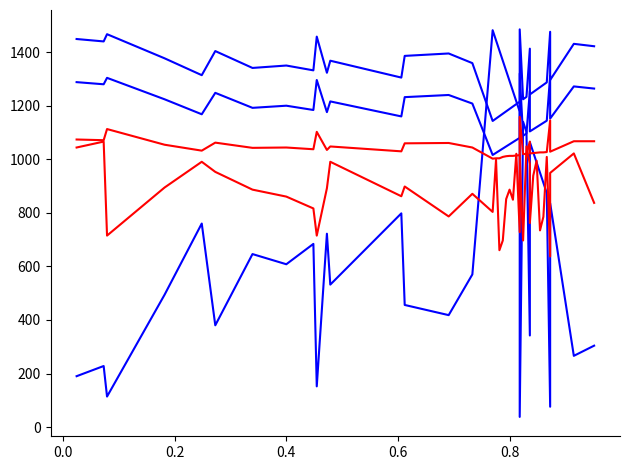

Reading right to left, list all the values displayed in this chart.

col_7: 1422.0	1431.0	1296.0	1476.0	1287.0	1278.0	1269.0	1260.0	1251.0	1242.0	1413.0	1233.0	1224.0	1485.0	1215.0	1206.0	1197.0	1188.0	1179.0	1170.0	1161.0	1152.0	1143.0	1359.0	1395.0	1386.0	1305.0	1368.0	1323.0	1458.0	1332.0	1350.0	1341.0	1404.0	1314.0	1377.0	1467.0	1440.0	1449.0
col_7_scaled: 1264.0	1272.0	1152.0	1312.0	1144.0	1136.0	1128.0	1120.0	1112.0	1104.0	1256.0	1096.0	1088.0	1320.0	1080.0	1072.0	1064.0	1056.0	1048.0	1040.0	1032.0	1024.0	1016.0	1208.0	1240.0	1232.0	1160.0	1216.0	1176.0	1296.0	1184.0	1200.0	1192.0	1248.0	1168.0	1224.0	1304.0	1280.0	1288.0
col_3: 304.0	266.0	836.0	76.0	874.0	912.0	950.0	988.0	1026.0	1064.0	342.0	1102.0	1140.0	38.0	1178.0	1216.0	1254.0	1292.0	1330.0	1368.0	1406.0	1444.0	1482.0	570.0	418.0	456.0	798.0	532.0	722.0	152.0	684.0	608.0	646.0	380.0	760.0	494.0	114.0	228.0	190.0
col_1: 837.2	1021.8	949.0	637.0	1008.8	785.2	734.5	994.5	938.6	761.8	982.8	1047.8	696.8	1015.3	728.0	1020.5	848.9	886.6	851.5	696.8	660.4	998.4	803.4	871.0	786.5	898.3	861.9	990.6	891.8	715.0	816.4	860.6	886.6	952.9	990.6	894.4	715.0	1066.0	1043.9
col_6: 1067.3	1067.3	1028.3	1145.3	1027.0	1025.7	1025.7	1024.4	1023.1	1021.8	1066.0	1020.5	1019.2	1158.3	1015.3	1014.0	1012.7	1012.7	1011.4	1008.8	1003.6	1003.6	1002.3	1043.9	1060.8	1059.5	1029.6	1047.8	1034.8	1102.4	1037.4	1043.9	1042.6	1062.1	1032.2	1054.3	1112.8	1071.2	1073.8